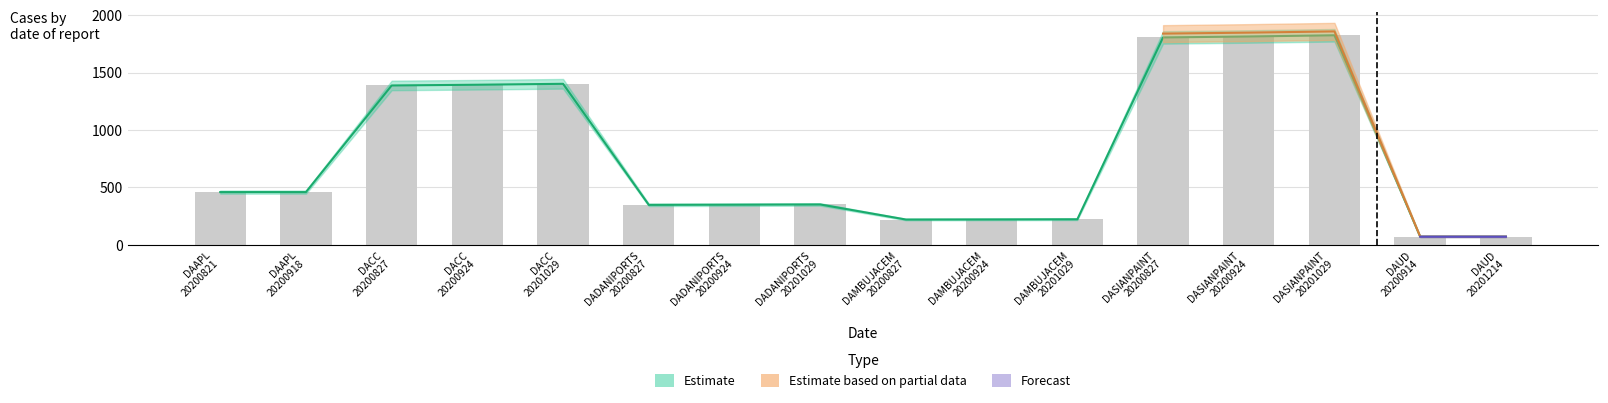

Rank the categories by value from highest to lowest.

DASIANPAINT
20201029, DASIANPAINT
20200924, DASIANPAINT
20200827, DACC
20201029, DACC
20200924, DACC
20200827, DAAPL
20200821, DAAPL
20200918, DADANIPORTS
20201029, DADANIPORTS
20200924, DADANIPORTS
20200827, DAMBUJACEM
20201029, DAMBUJACEM
20200924, DAMBUJACEM
20200827, DAUD
20201214, DAUD
20200914